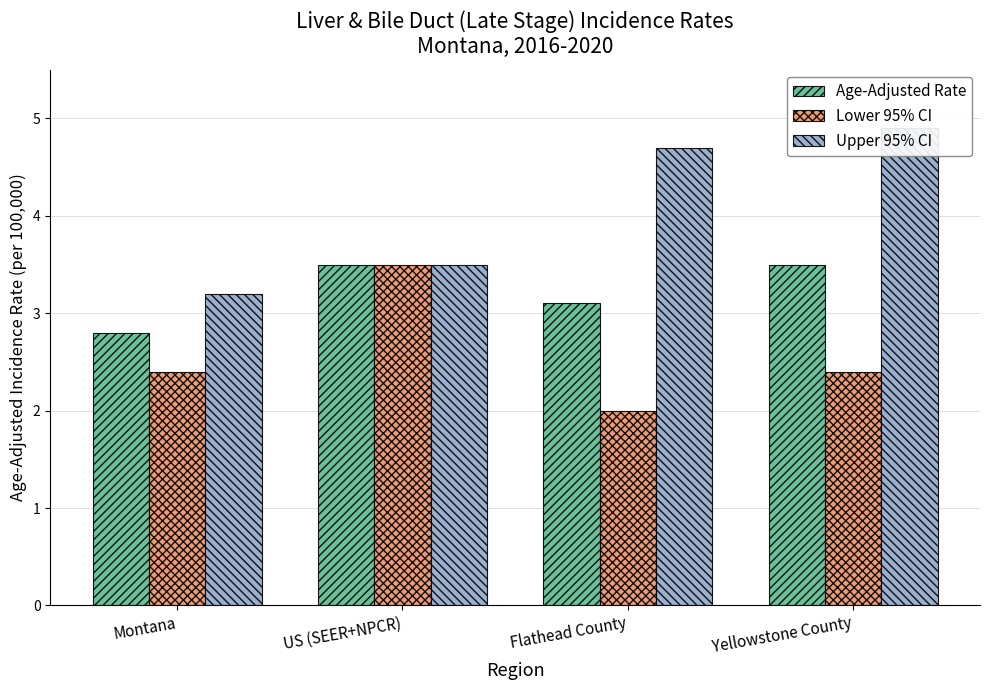

At which label is Age-Adjusted Rate closest to 3?

Flathead County